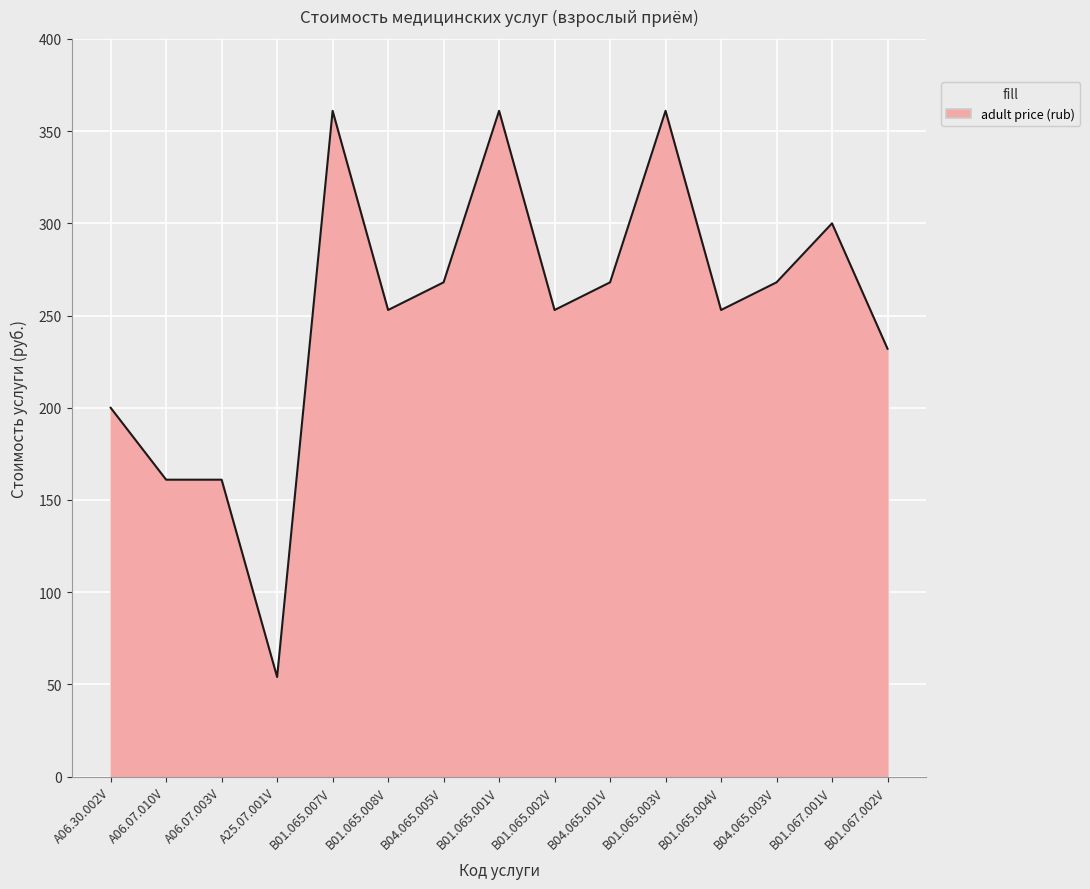

What is the minimum value shown in the chart?

54